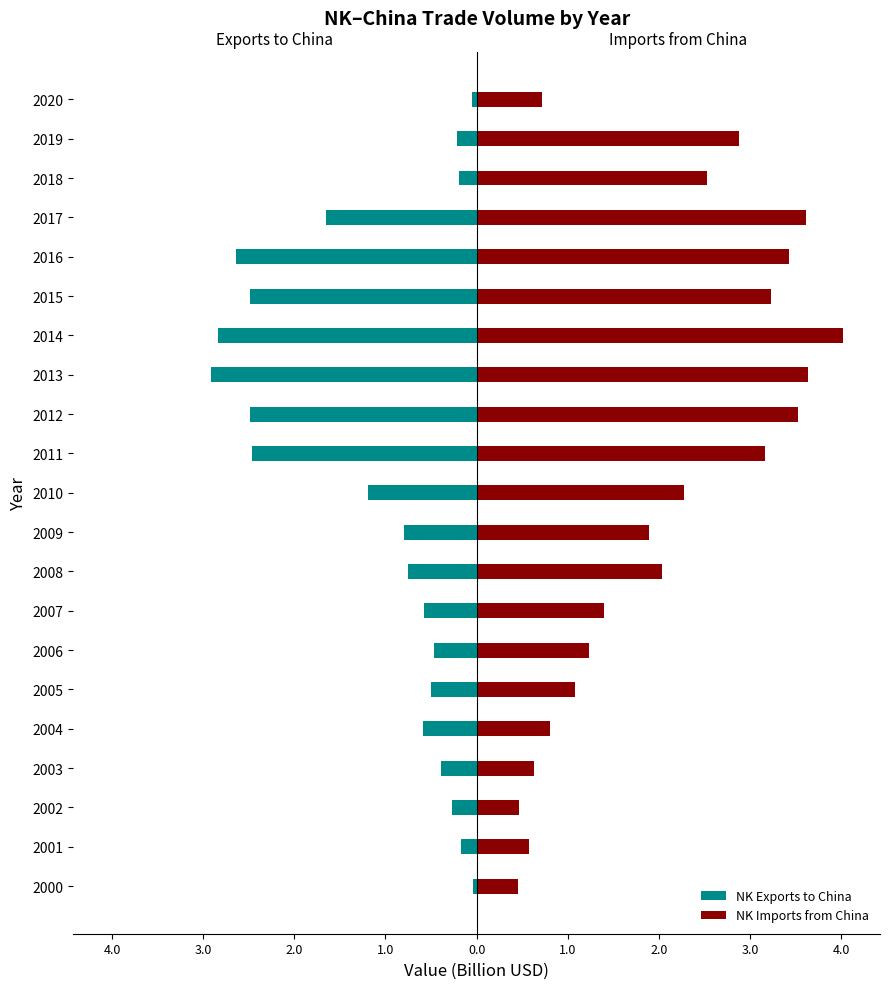

Reading left to right, list all the values displayed in this chart.

NK Exports to China: -0.0	-0.2	-0.3	-0.4	-0.6	-0.5	-0.5	-0.6	-0.8	-0.8	-1.2	-2.5	-2.5	-2.9	-2.8	-2.5	-2.6	-1.7	-0.2	-0.2	-0.0
NK Imports from China: 0.5	0.6	0.5	0.6	0.8	1.1	1.2	1.4	2.0	1.9	2.3	3.2	3.5	3.6	4.0	3.2	3.4	3.6	2.5	2.9	0.7